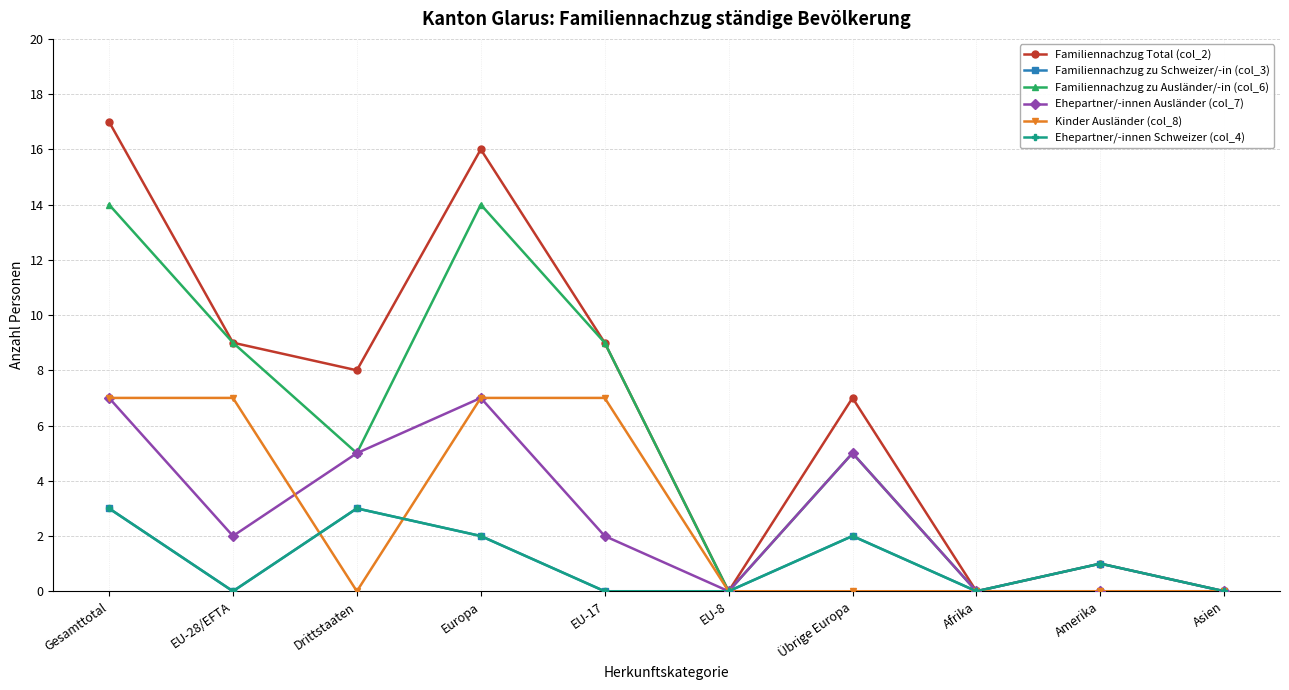

Is this an area chart (filled region under the line)?

No